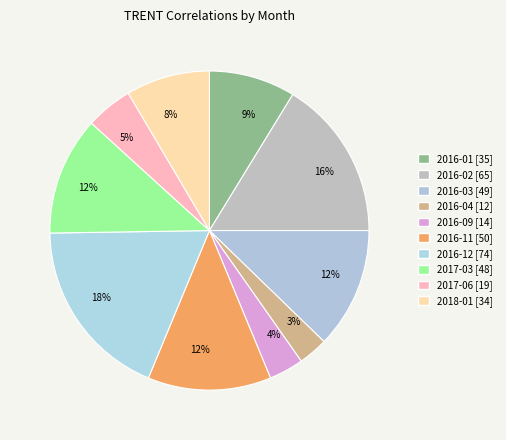

To the nearest percent, what is the difference between the largest and smallest slice percentages?

16%